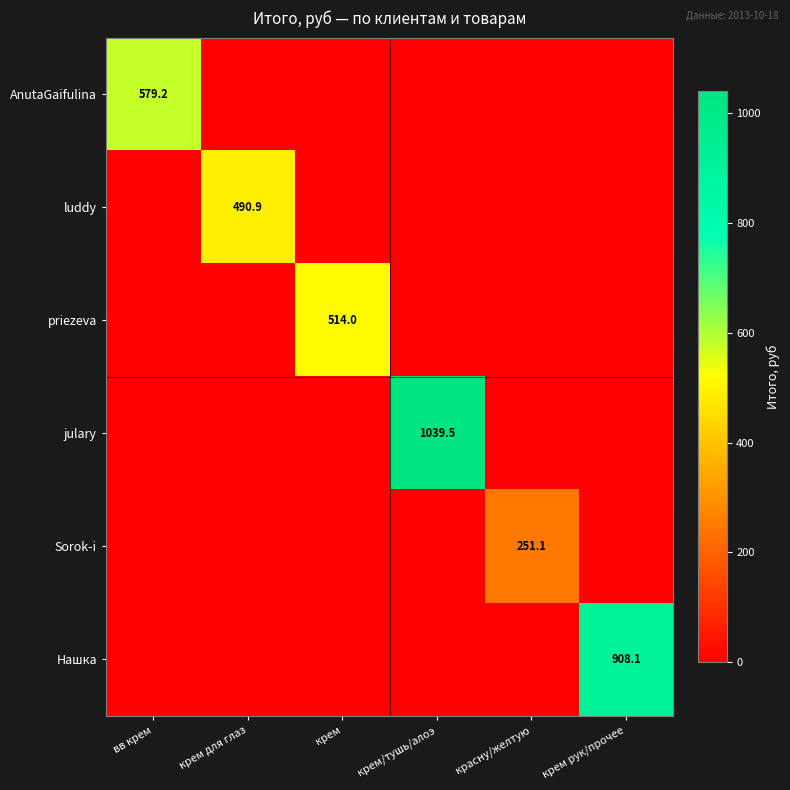

What is the highest value of the Нашка series?

908.1